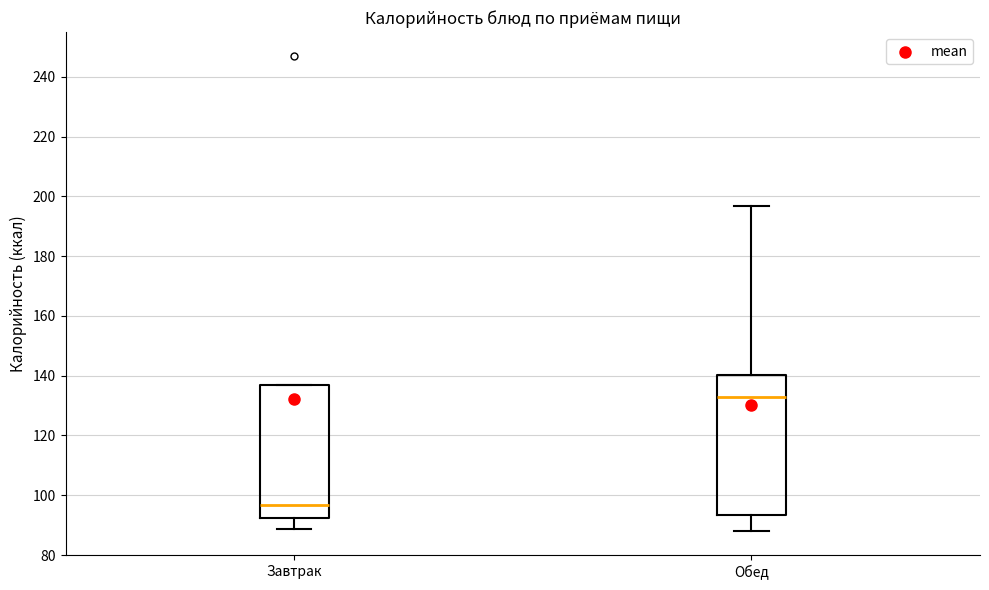

Where is the lower edge of the box for Завтрак on the y-axis? The values are not printed on the chart, so give them approximately, as read against the axis.

92